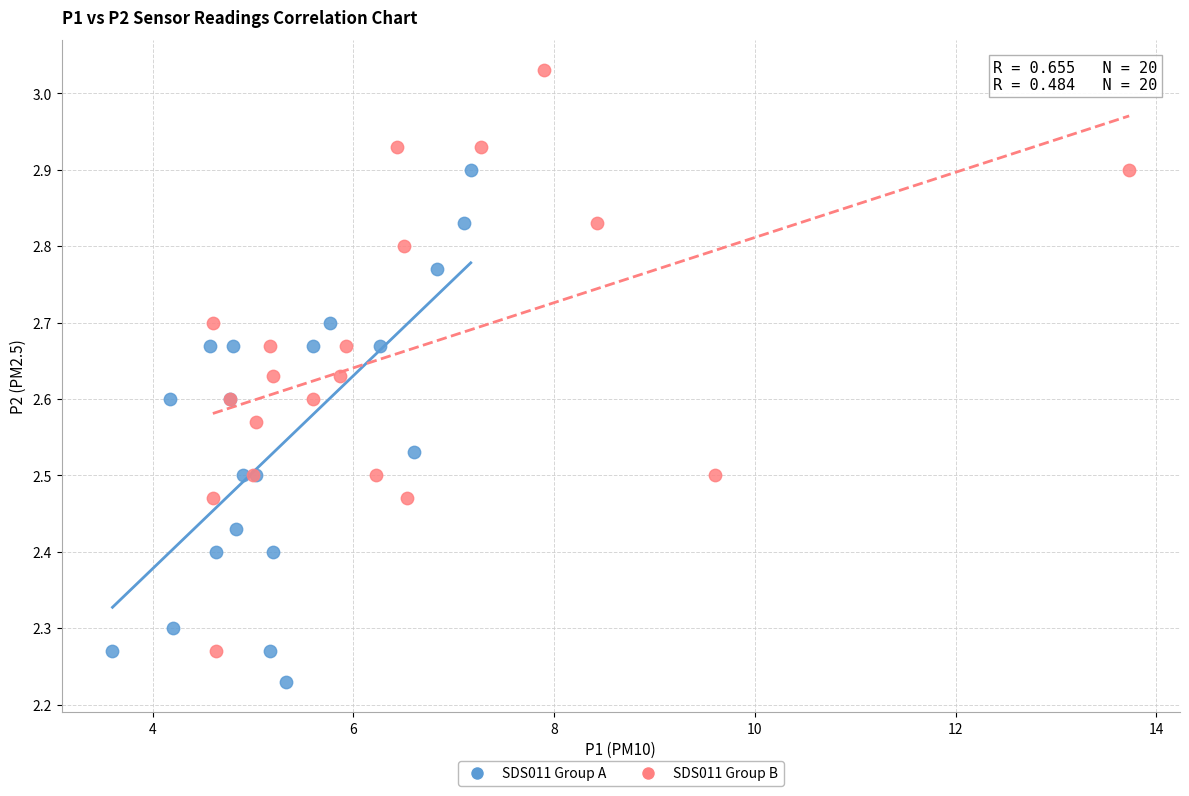

Which series has the largest Y range (max minus min)?

SDS011 Group B